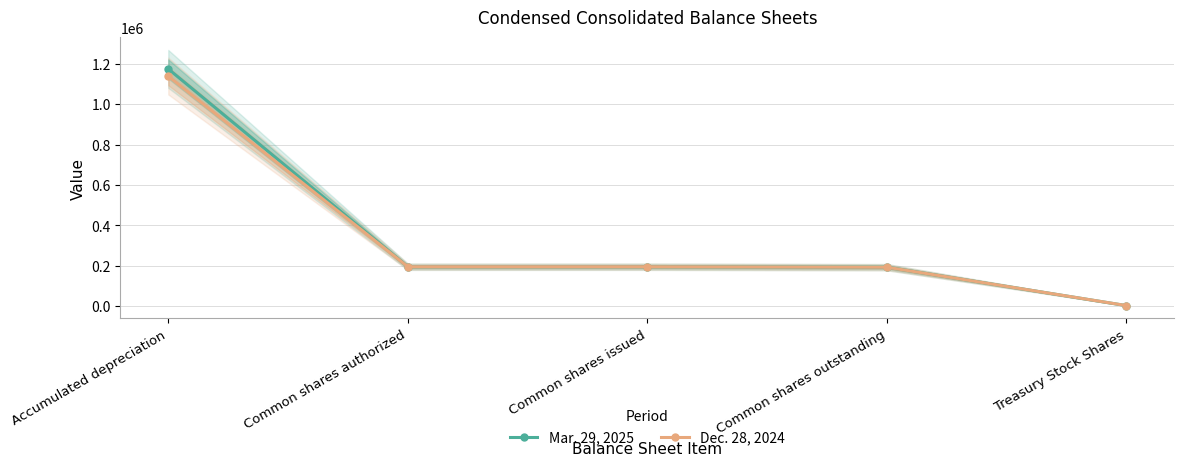

What are all the series names shown in the legend?

Mar. 29, 2025, Dec. 28, 2024